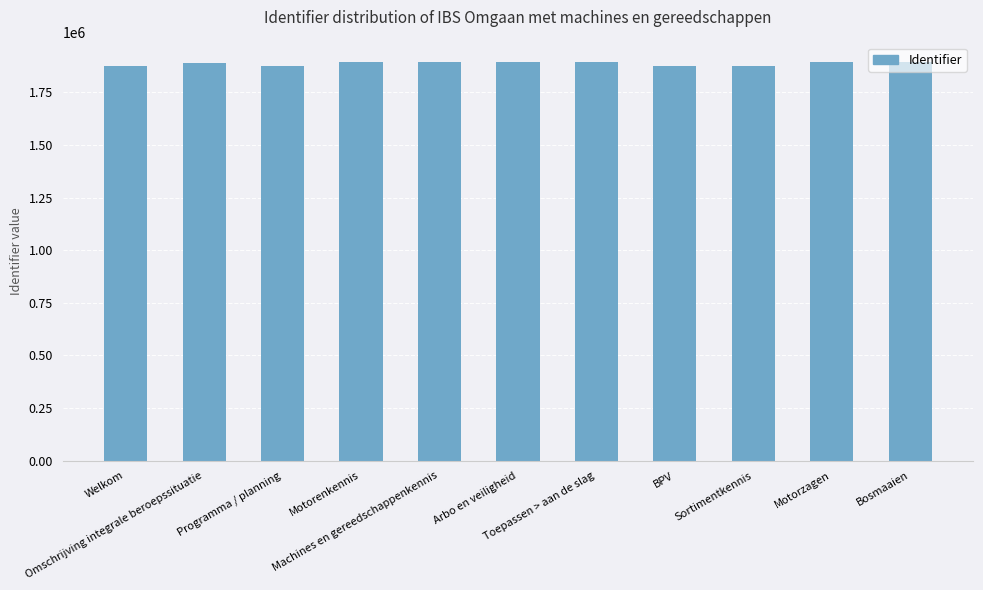

Read the value at Welkom.

1876031